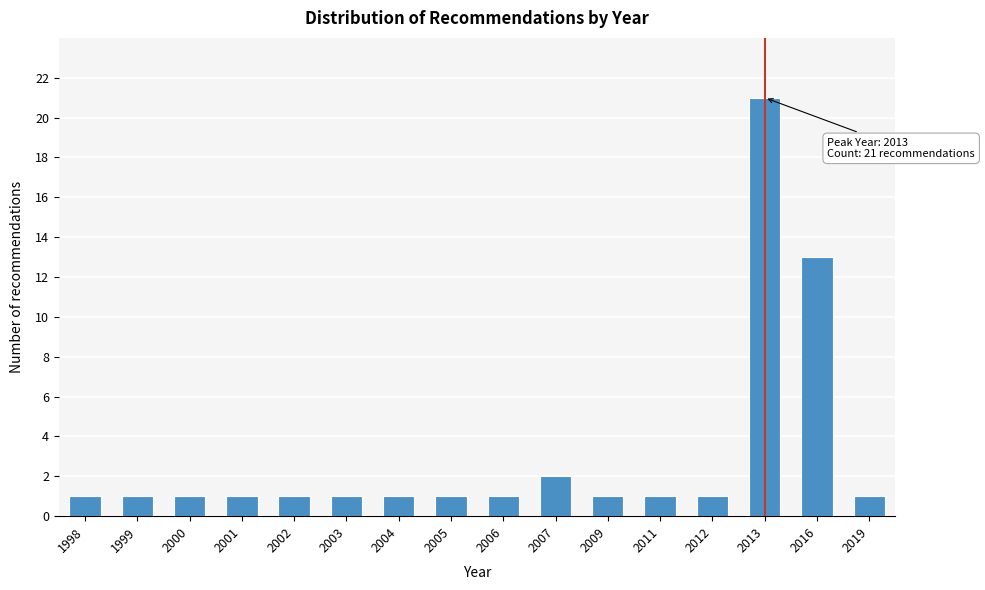

Reading left to right, list all the values displayed in this chart.

1	1	1	1	1	1	1	1	1	2	1	1	1	21	13	1